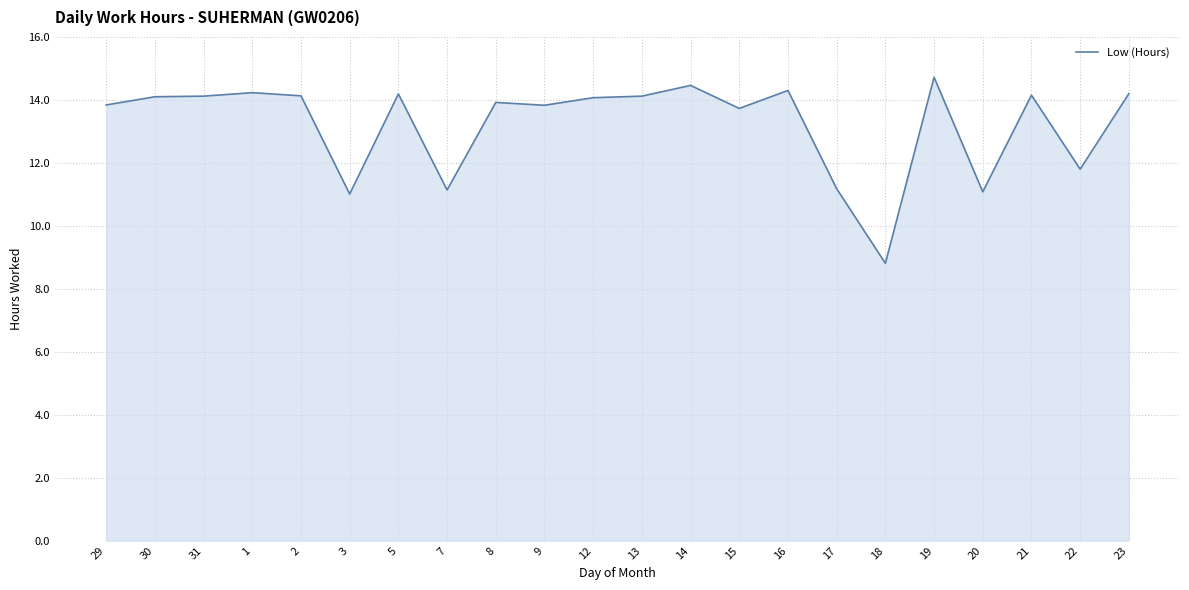

The value at 19 is 14.7. True or false?

True